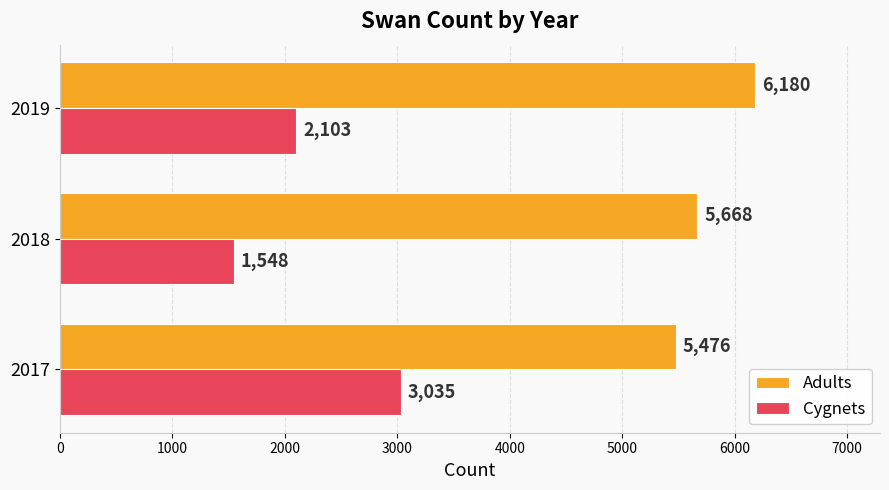

What is the sum of all Adults values?

17324